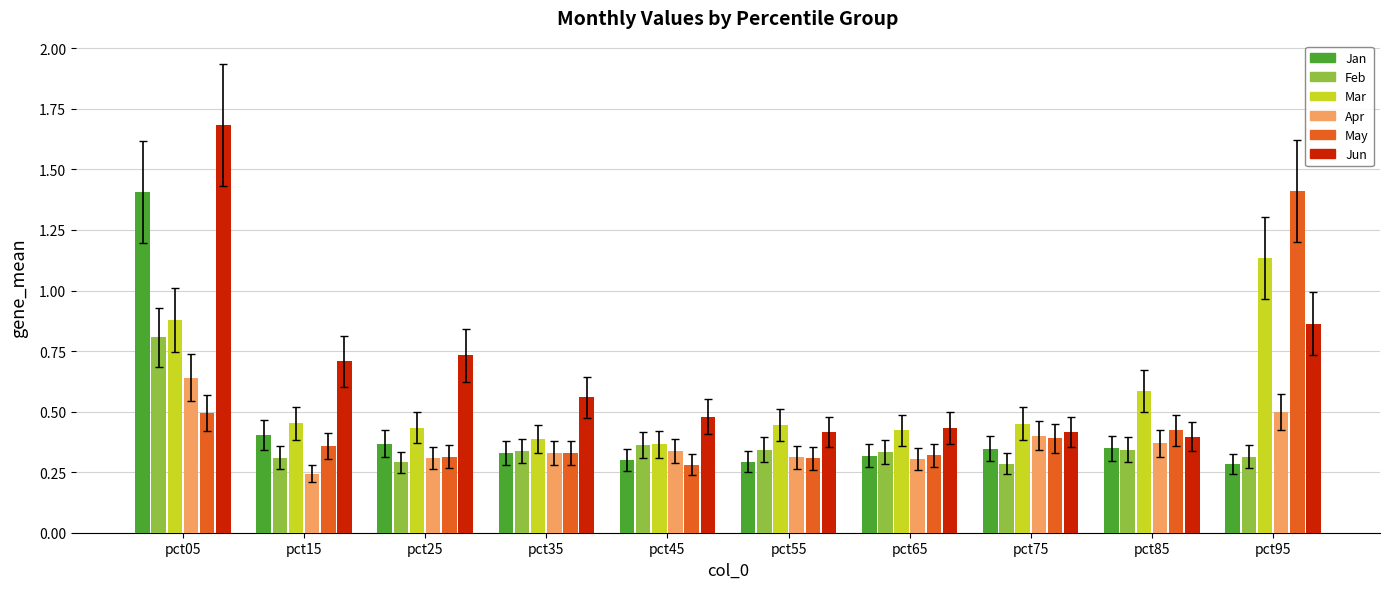

Where is Mar nearest to the value 0?

pct45